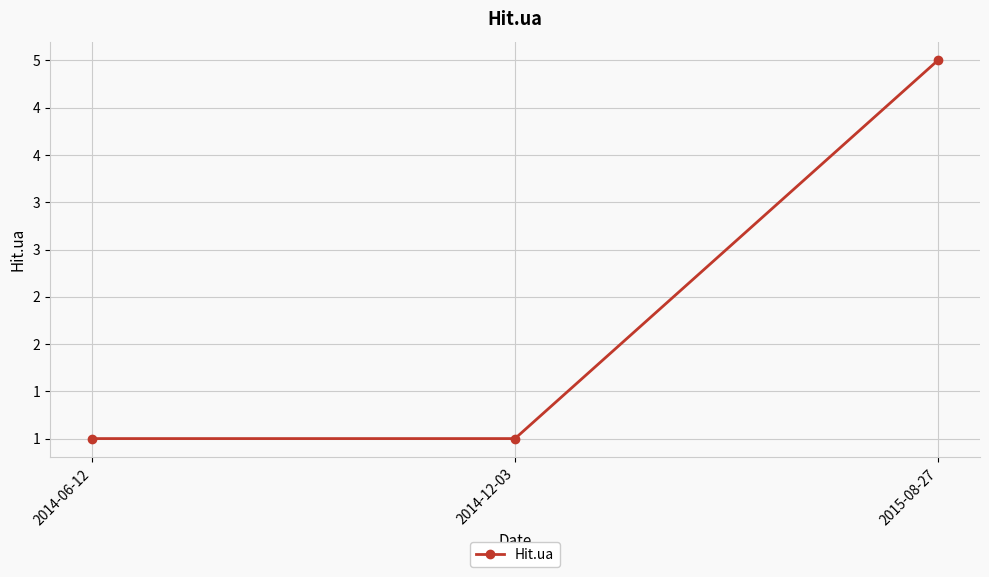

What is the sum of the values at 2015-08-27 and 2014-06-12?

6